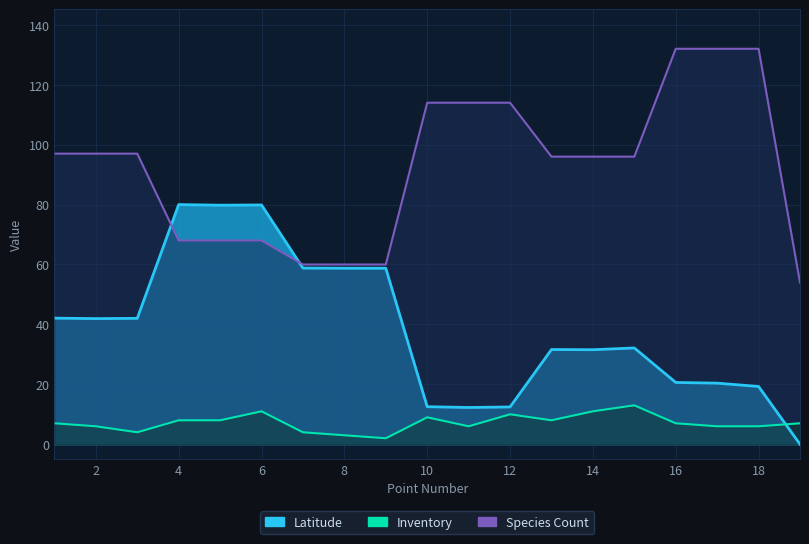

List the series in order of their overall mean, lowest first.

Species Count, Latitude, Inventory